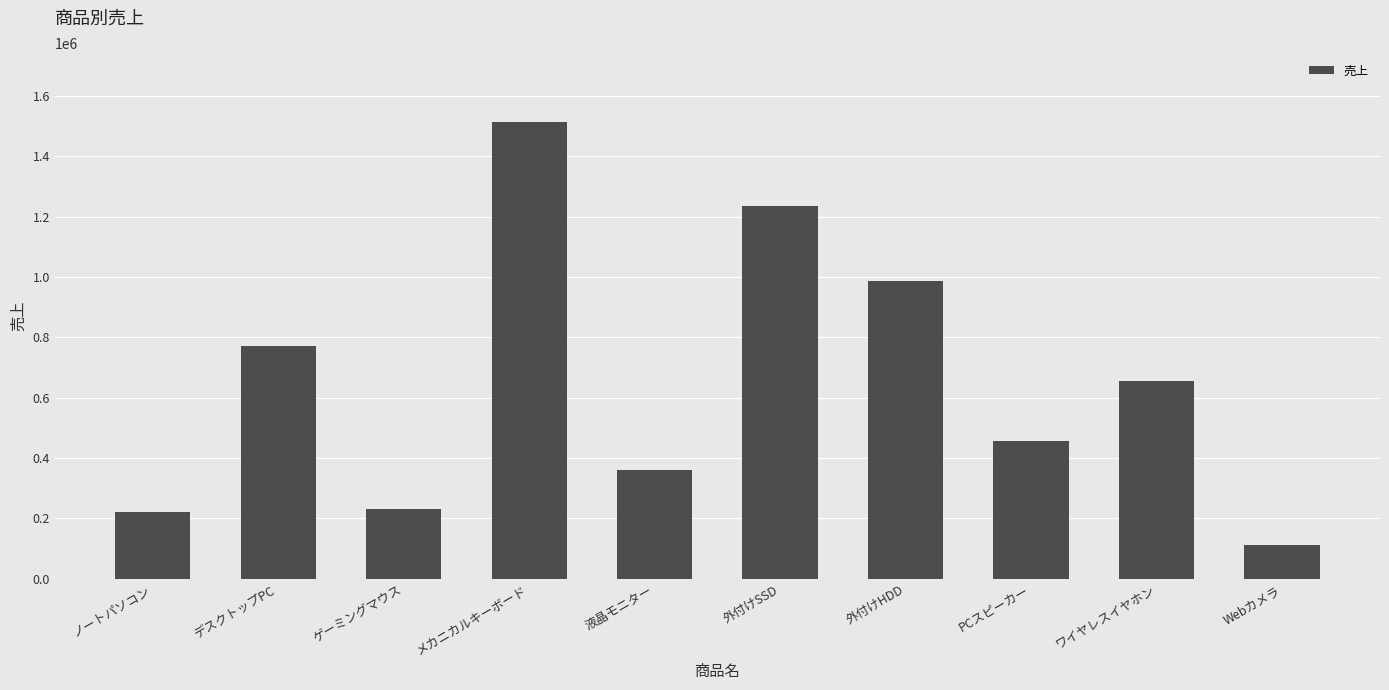

What is the change in value from ゲーミングマウス to 外付けSSD?

+1002635